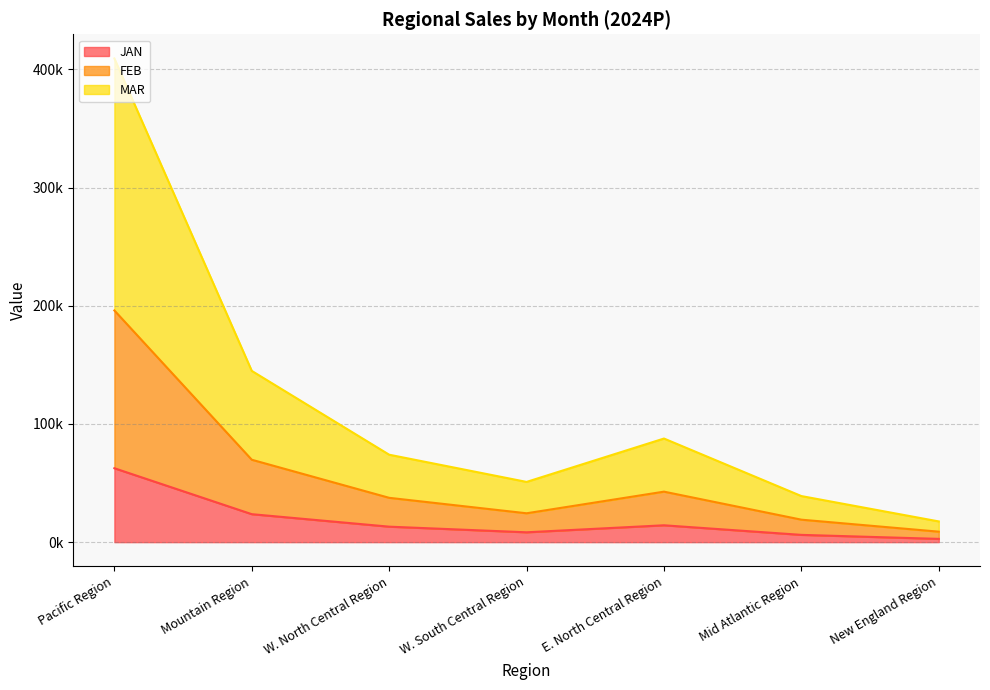

How many values in the MAR series exceed 37500?

4